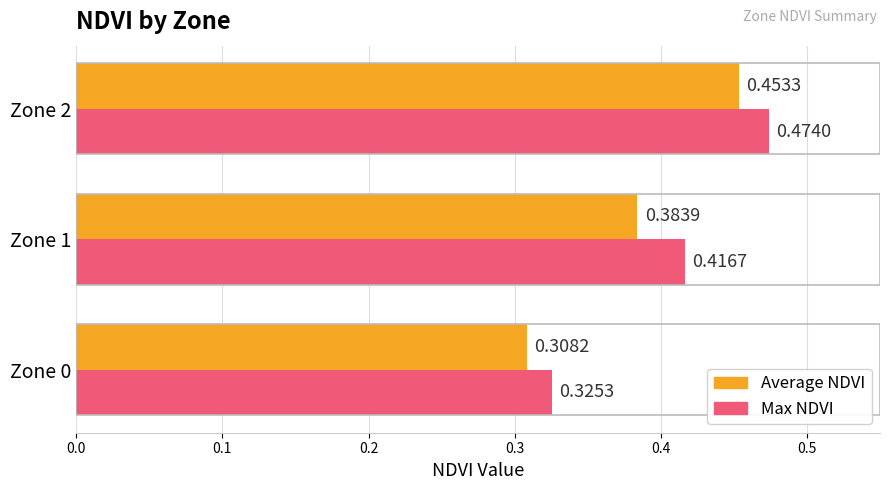

What is the sum of the Max NDVI values at Zone 0 and Zone 1?

0.7